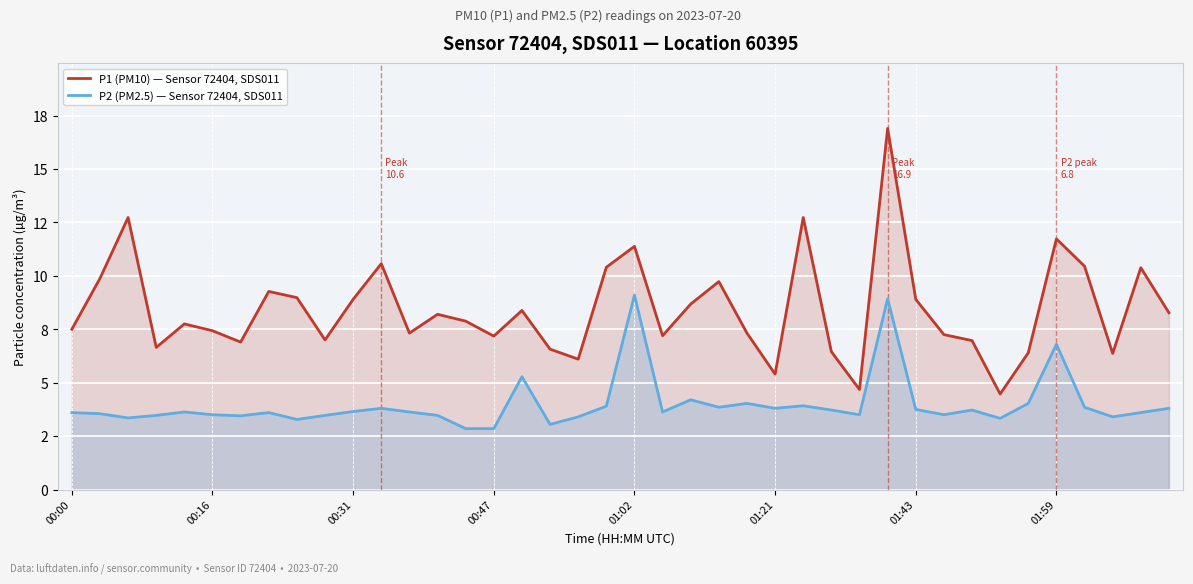

How many values in the P1 (PM10) — Sensor 72404, SDS011 series are below 7?

11